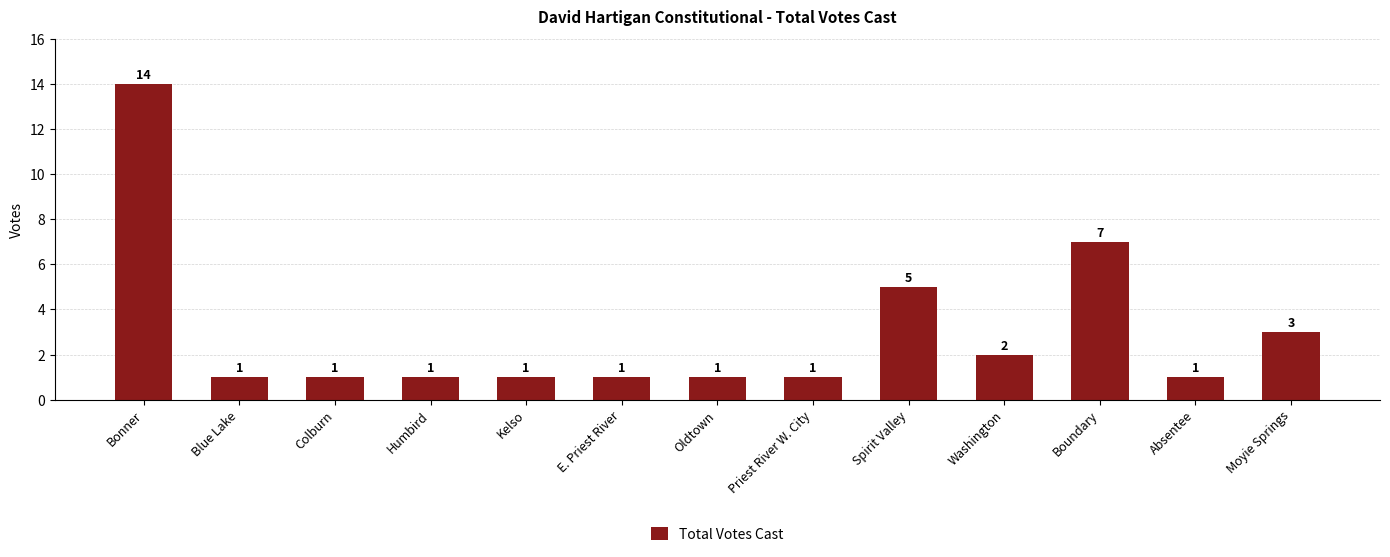

What is the label of the 8th bar from the left?

Priest River W. City